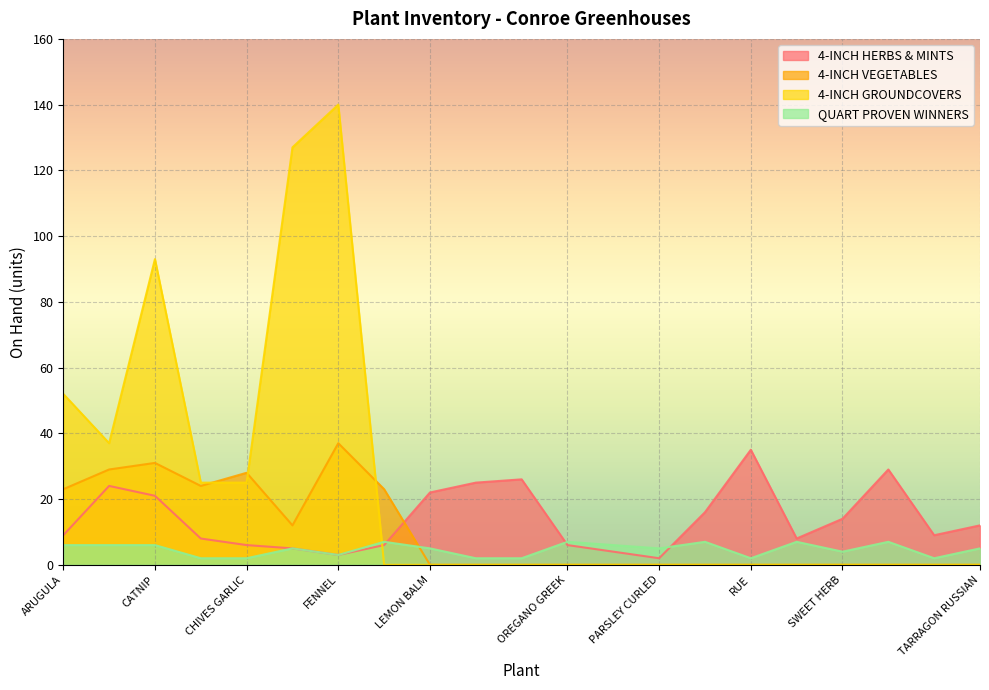

What are all the series names shown in the legend?

4-INCH HERBS & MINTS, 4-INCH VEGETABLES, 4-INCH GROUNDCOVERS, QUART PROVEN WINNERS